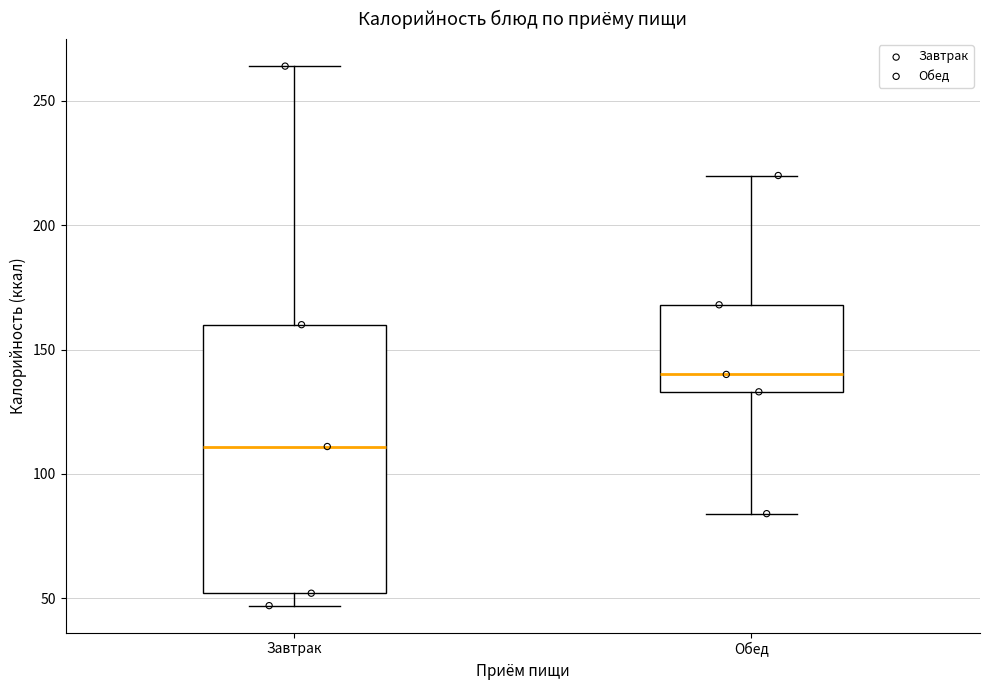

Reading left to right, transcribe this box plot: for each box, give where its median line is, the range the box spans, and where its two whiskers end, as read against the y-axis. The values are not printed on the chart, so give them approximately, as read against the axis.

Завтрак: median 110, box 50 to 160, whiskers 45 to 265
Обед: median 140, box 135 to 170, whiskers 85 to 220